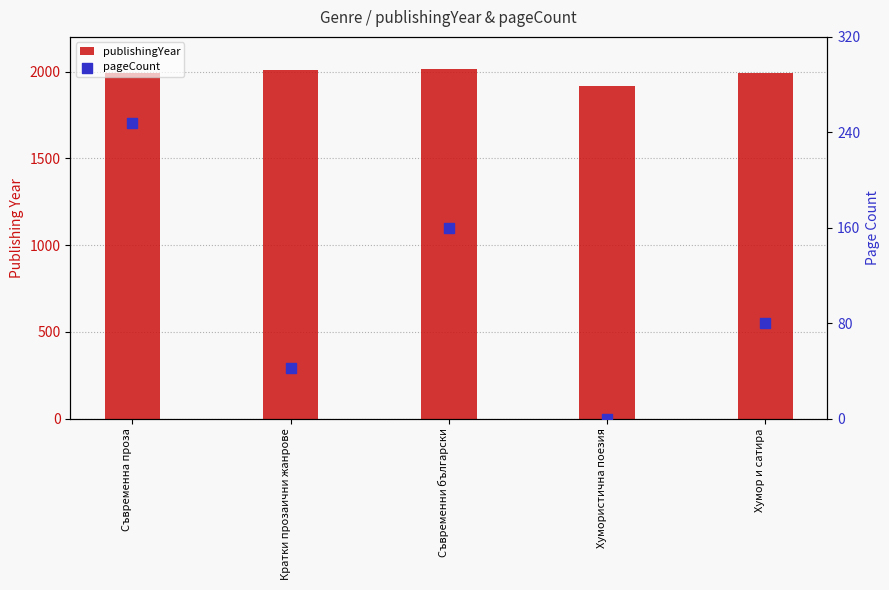

Which series has the widest spread of Y values?

pageCount